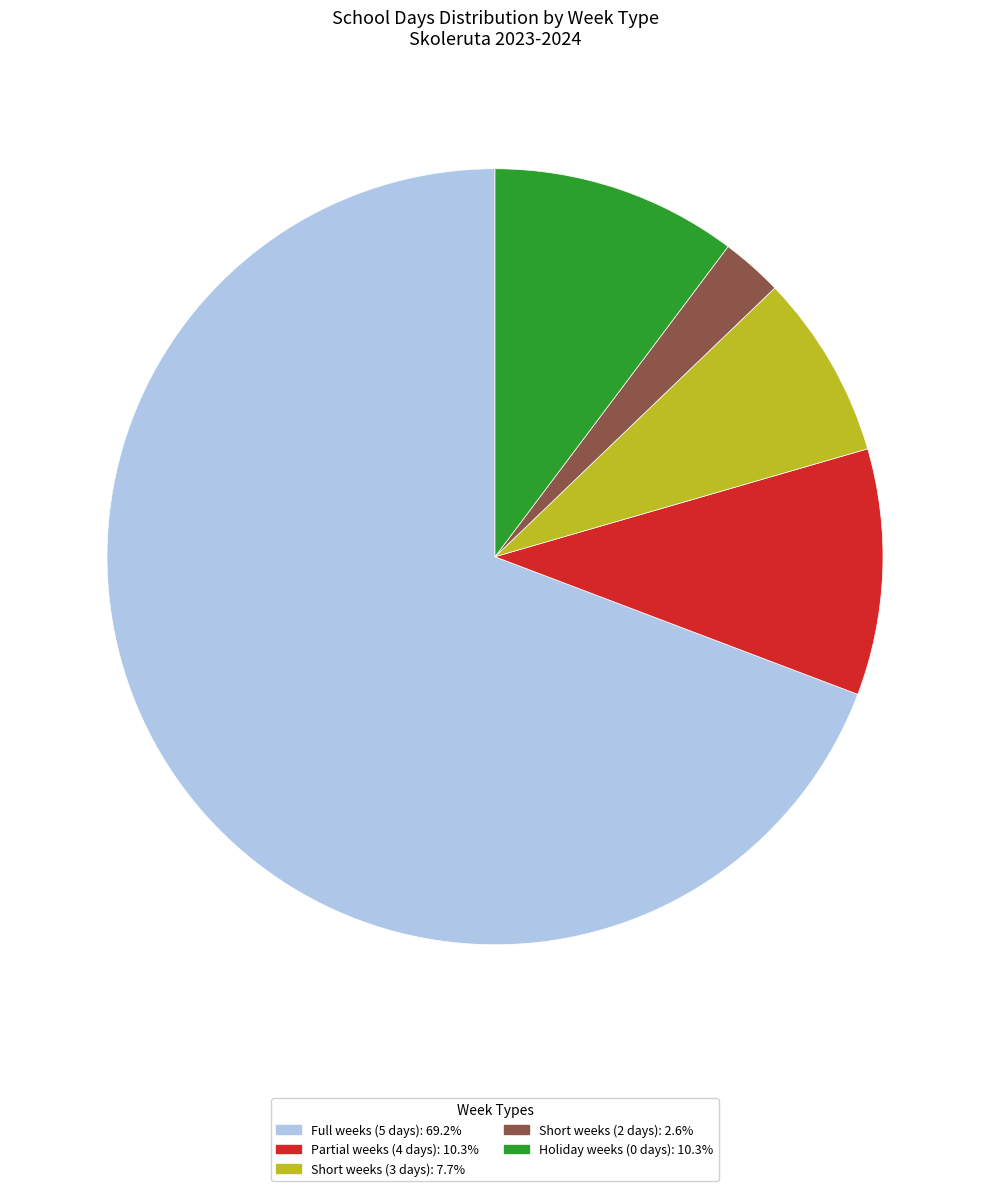

Is there any slice that represents more than half of the pie?

Yes